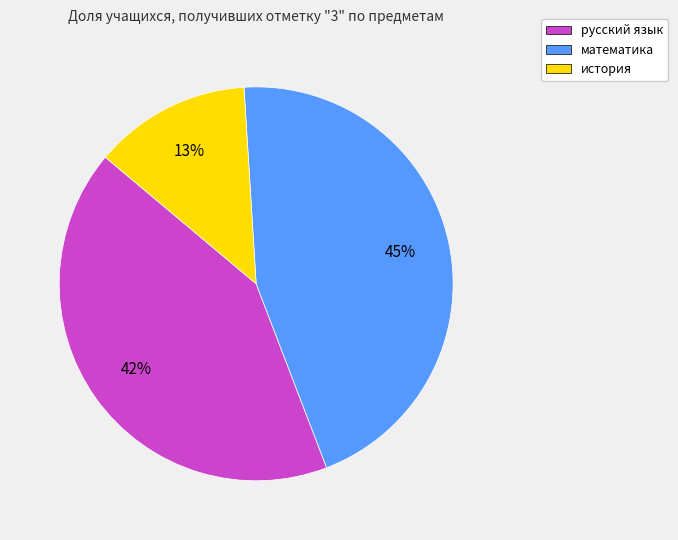

How many segments does this pie chart have?

3